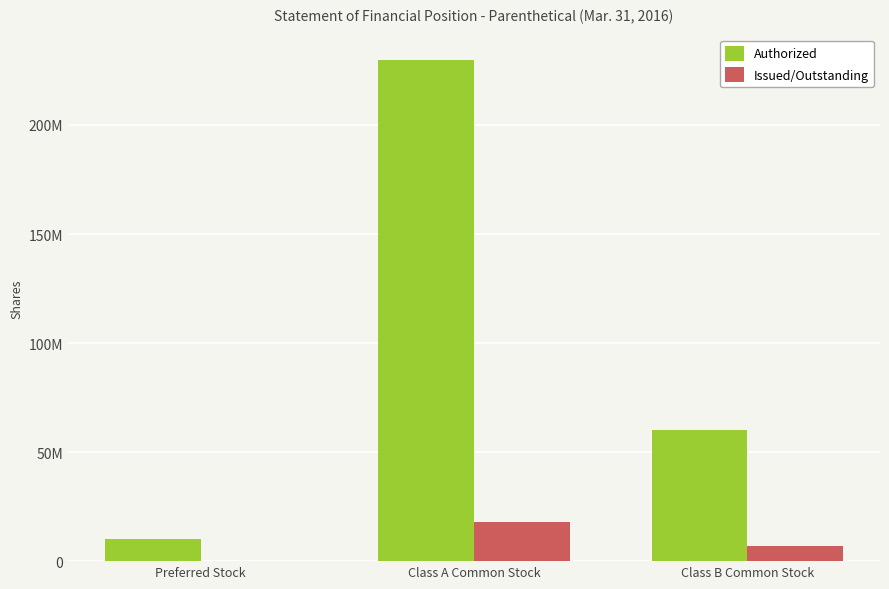

What are all the series names shown in the legend?

Authorized, Issued/Outstanding